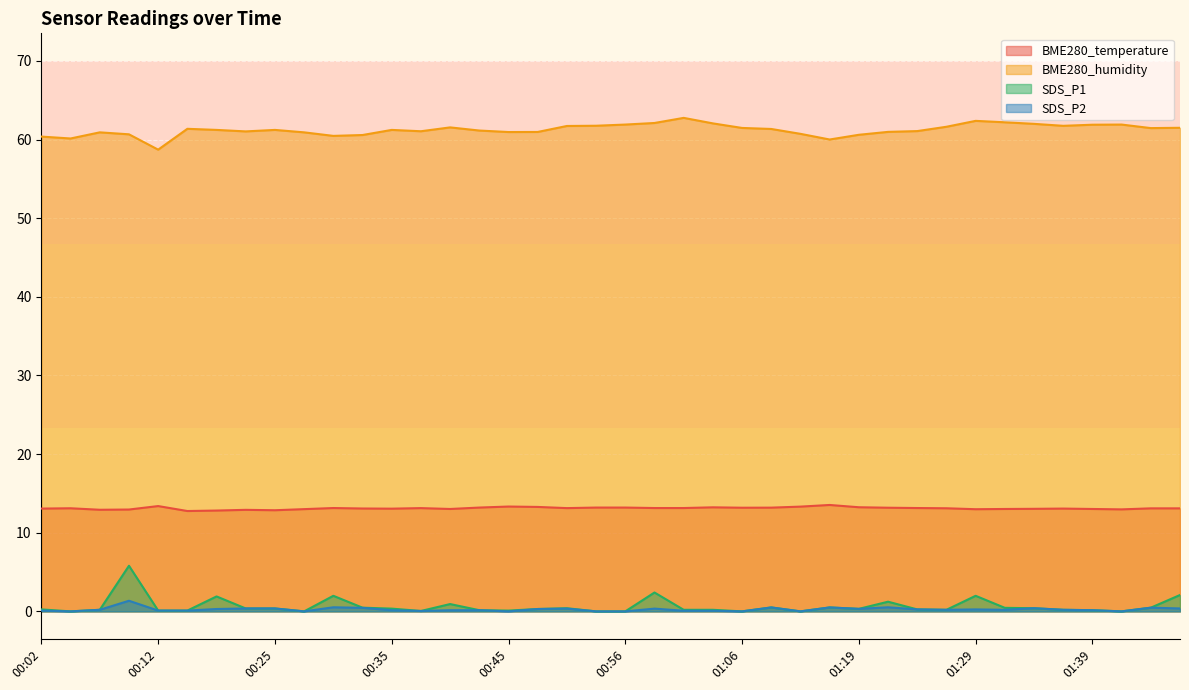

Is it true that SDS_P1 equals 3.1 at 01:29?

False